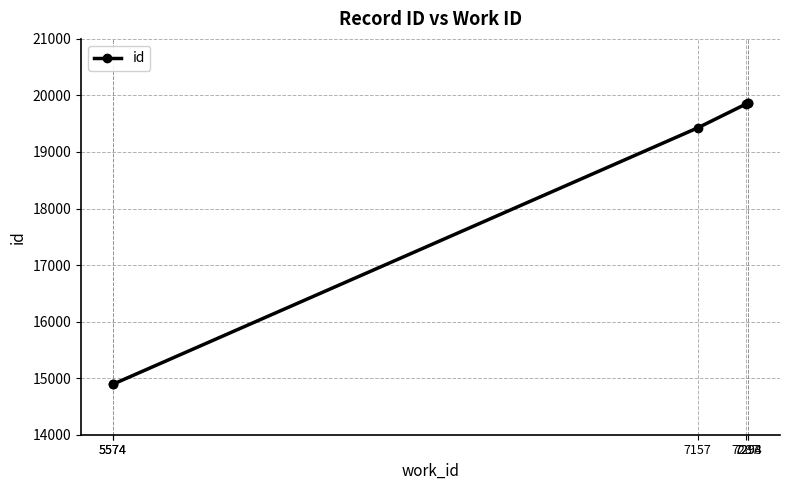

What is the average value?

18130